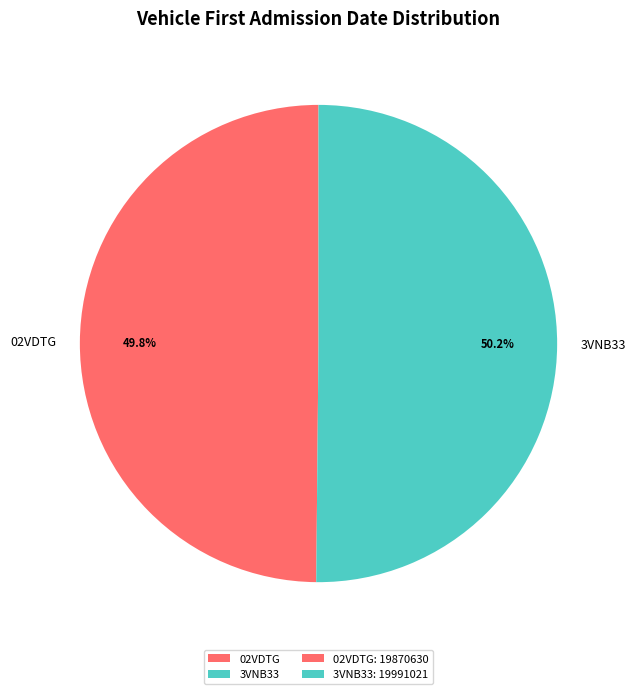

What is the ratio of the value at 3VNB33 to the value at 02VDTG?

1.0